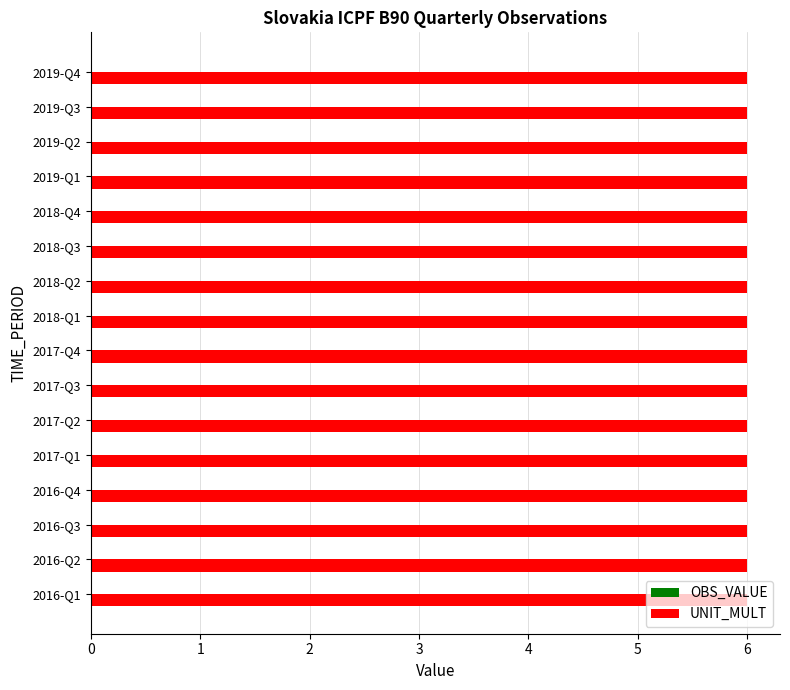

What is the total value across all series at 2016-Q3?

6.0